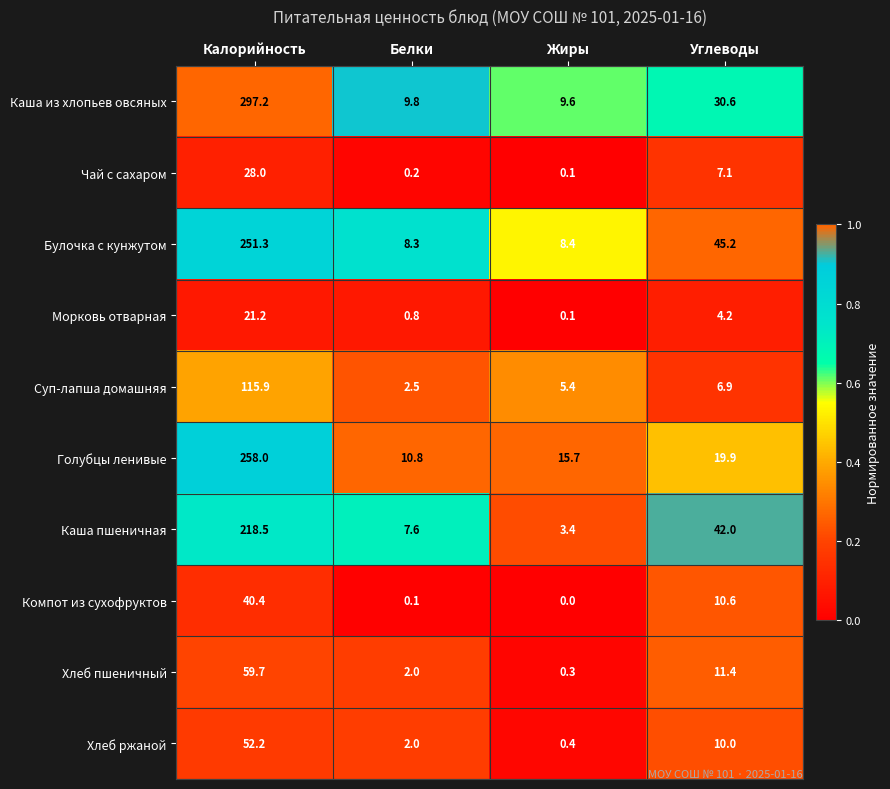

What is the highest value of the Морковь отварная series?

21.2